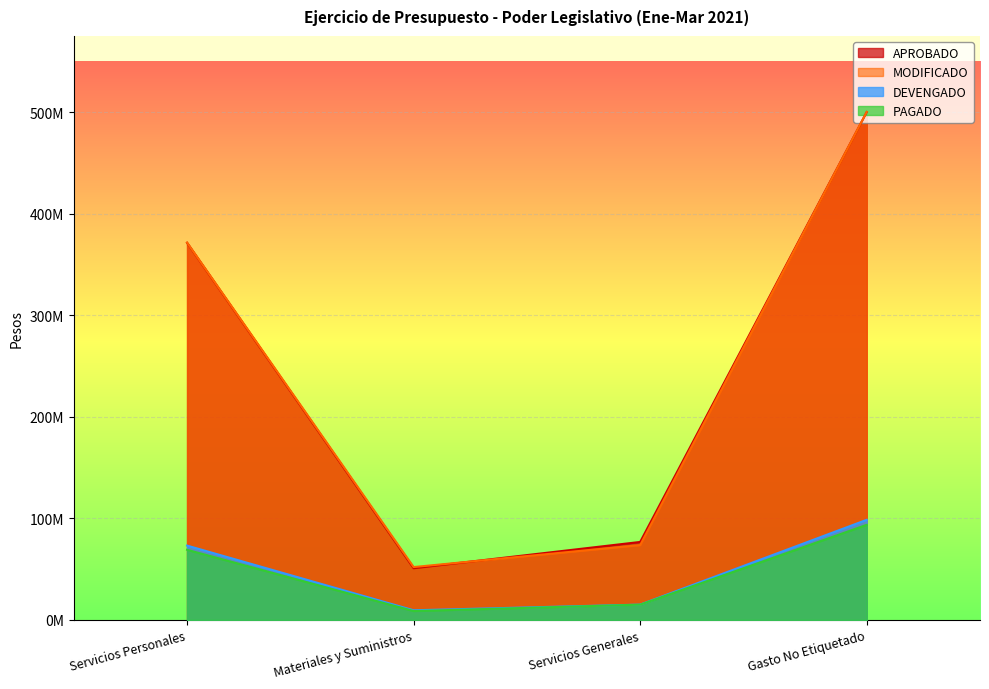

Reading right to left, list all the values displayed in this chart.

APROBADO: 500296532	76806034	50925884	371564614
MODIFICADO: 500505932	73731082	52055614	371774014
DEVENGADO: 98612678	15070641	9479540	73216712
PAGADO: 93672242	15018080	8729540	69078837